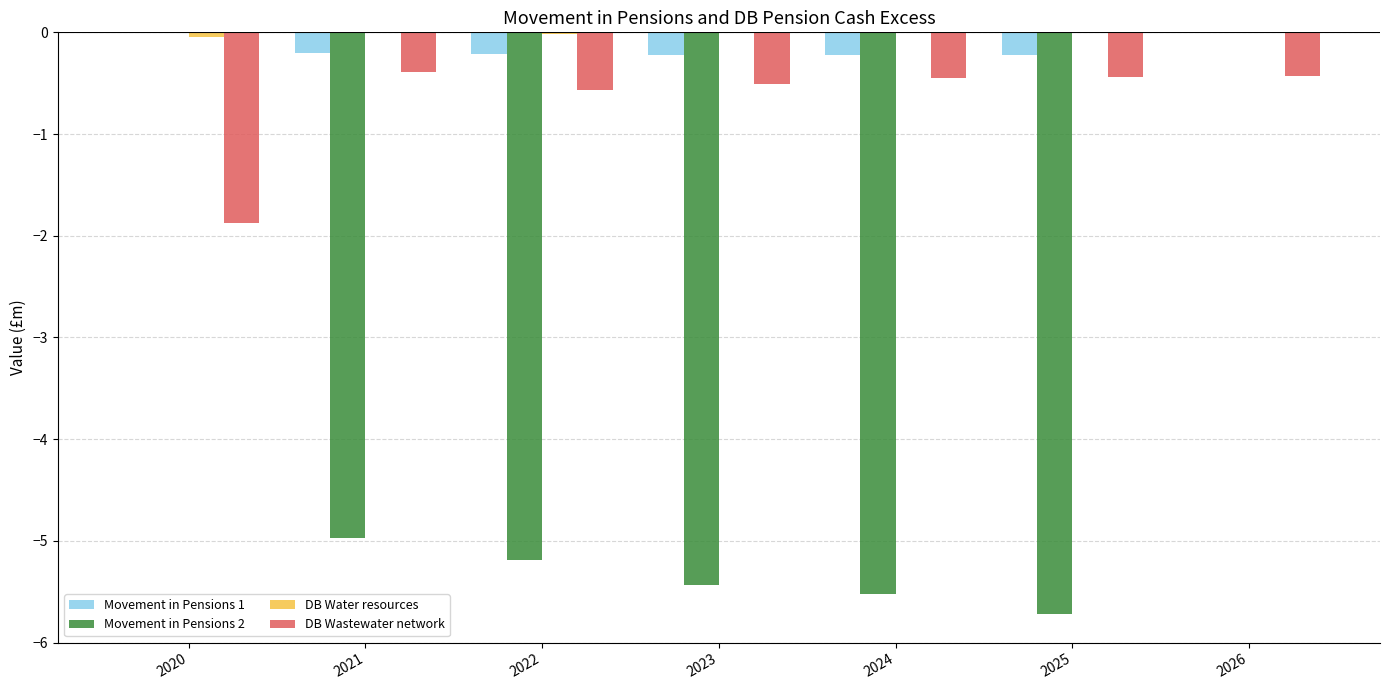

Which series has the widest spread of values?

Movement in Pensions 2